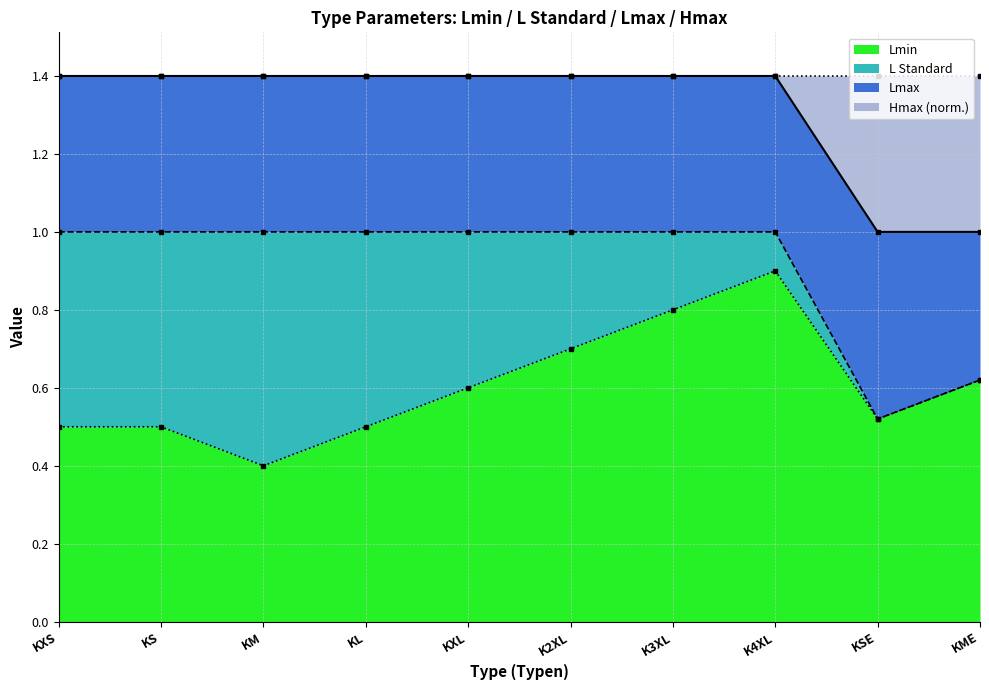

At which label is Lmax closest to 1?

KSE